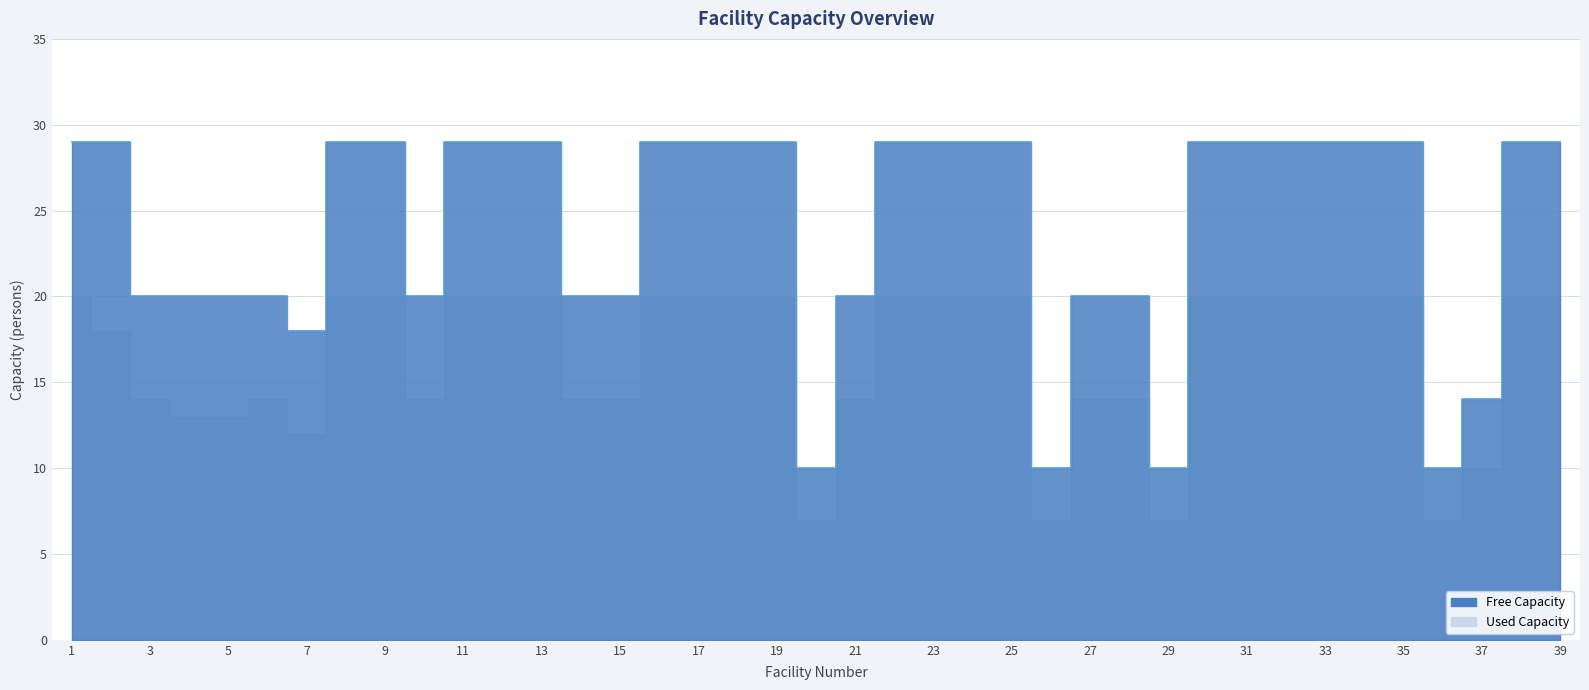

Is it true that Free Capacity equals 42 at 1?

False